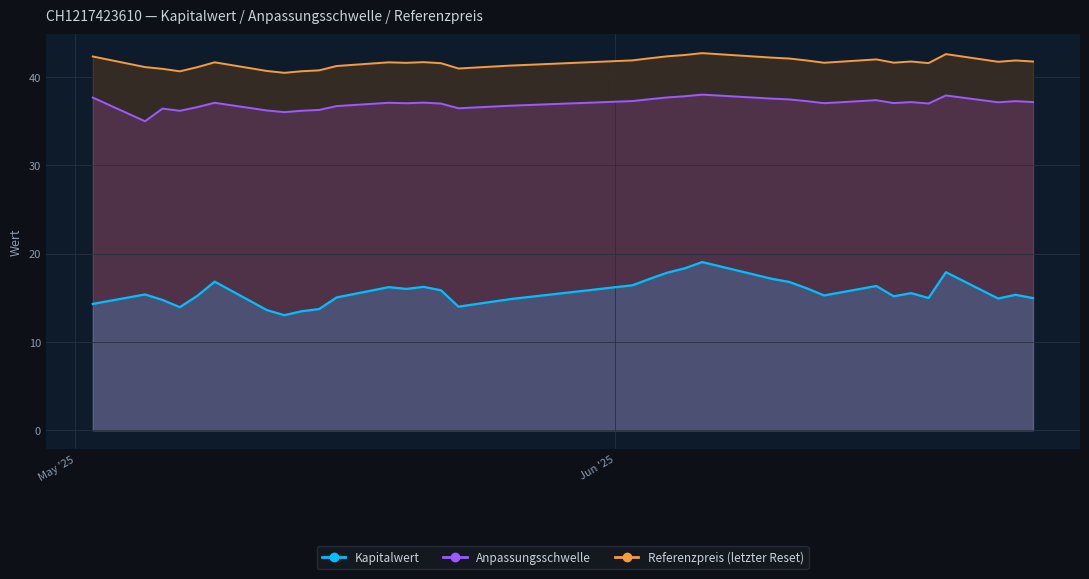

True or false: Kapitalwert and Referenzpreis cross at least once.

False